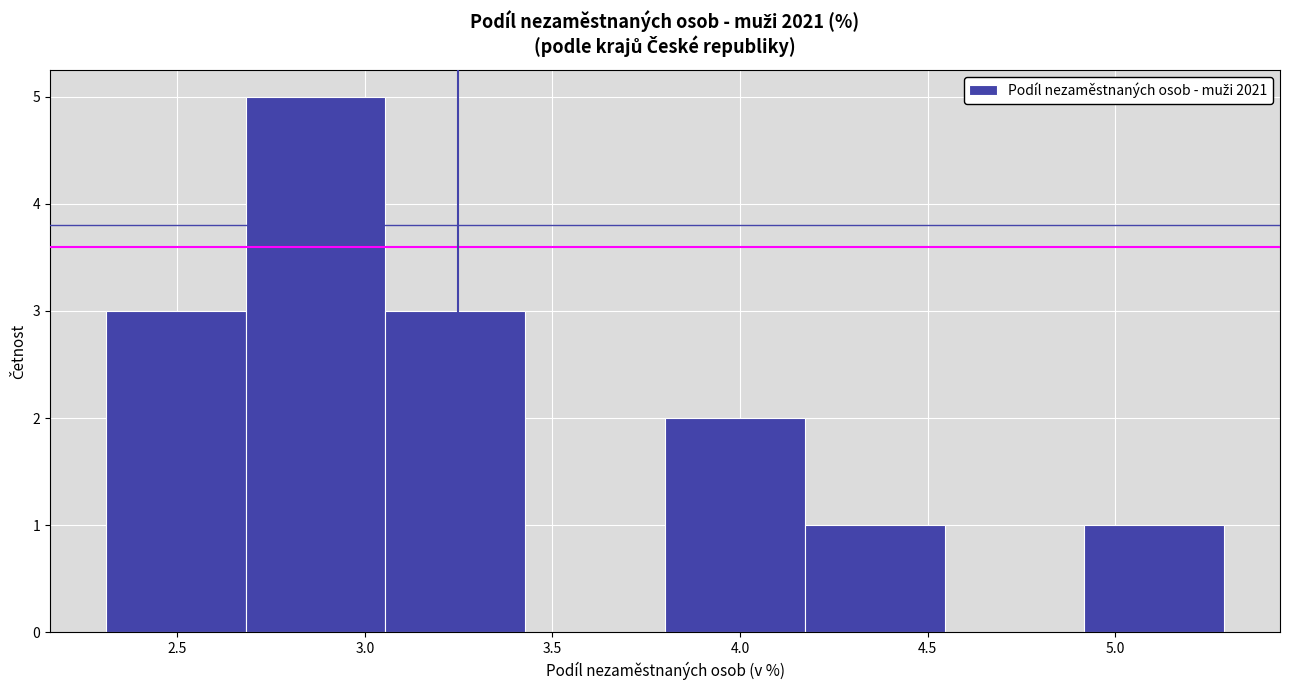

Reading left to right, transcribe this chart: for each bar, give the range it covers on the x-axis and its height. Neither the bar edges nor the heights are printed on the chart, so give them approximately, as read against the axes.

2.30 to 2.70: 3
2.70 to 3.05: 5
3.05 to 3.45: 3
3.45 to 3.80: 0
3.80 to 4.15: 2
4.15 to 4.55: 1
4.55 to 4.90: 0
4.90 to 5.30: 1